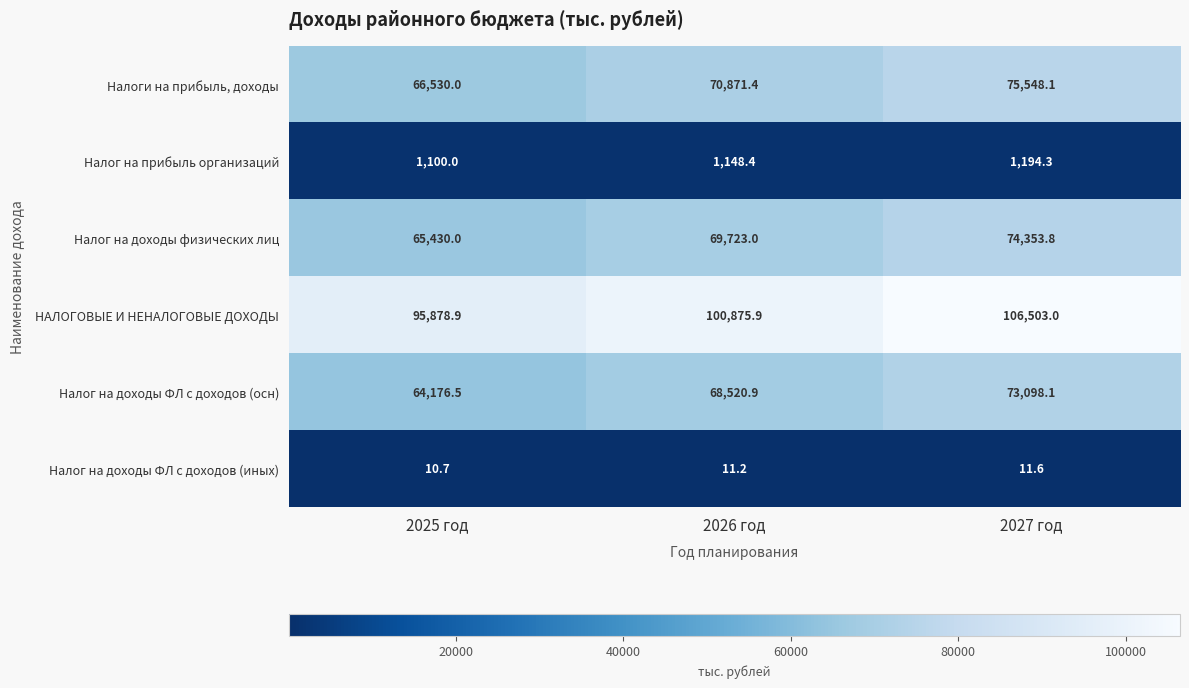

Reading right to left, what are all the values shown in this chart?

Налоги на прибыль, доходы: 75548.1	70871.4	66530.0
Налог на прибыль организаций: 1194.3	1148.4	1100.0
Налог на доходы физических лиц: 74353.8	69723.0	65430.0
НАЛОГОВЫЕ И НЕНАЛОГОВЫЕ ДОХОДЫ: 106503.0	100875.9	95878.9
Налог на доходы ФЛ с доходов (осн): 73098.1	68520.9	64176.5
Налог на доходы ФЛ с доходов (иных): 11.6	11.2	10.7